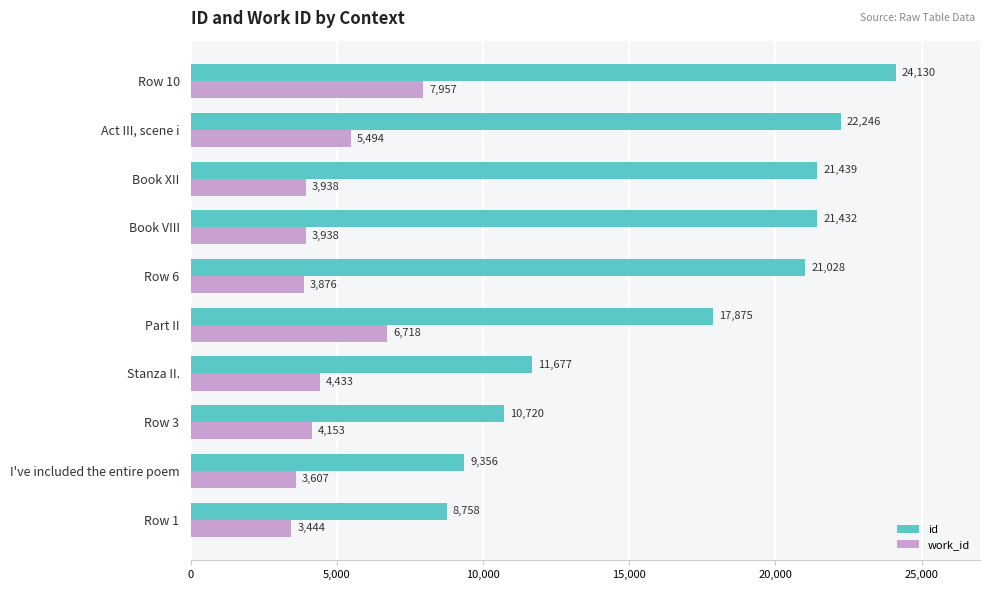

What is the sum of the id values at Row 1 and Part II?

26633